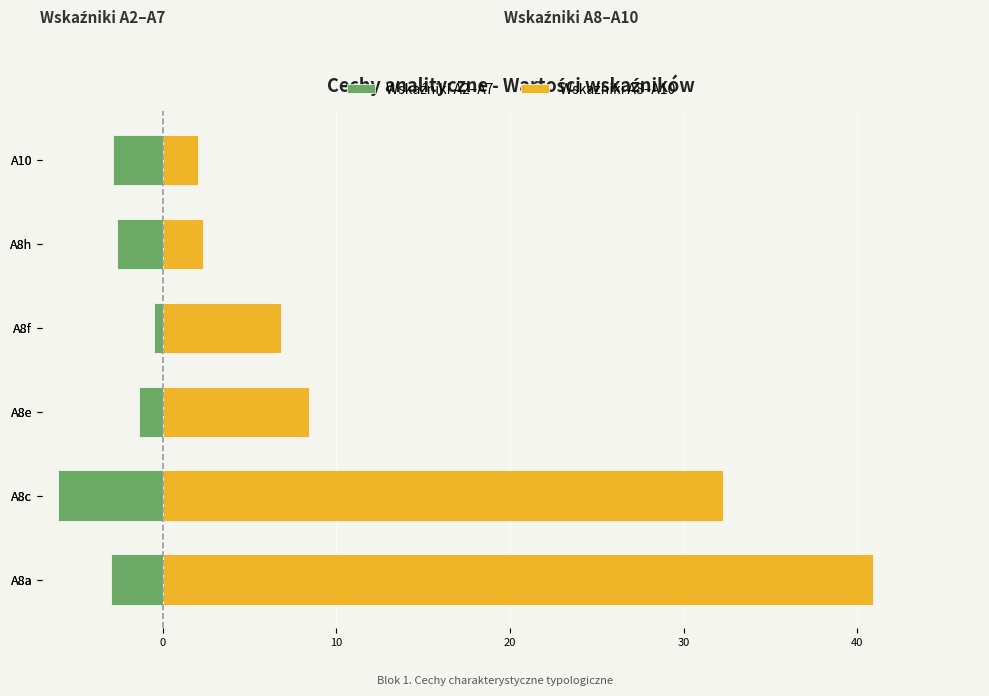

Is it true that Wskaźniki A8–A10 equals 3.3 at A8h?

False